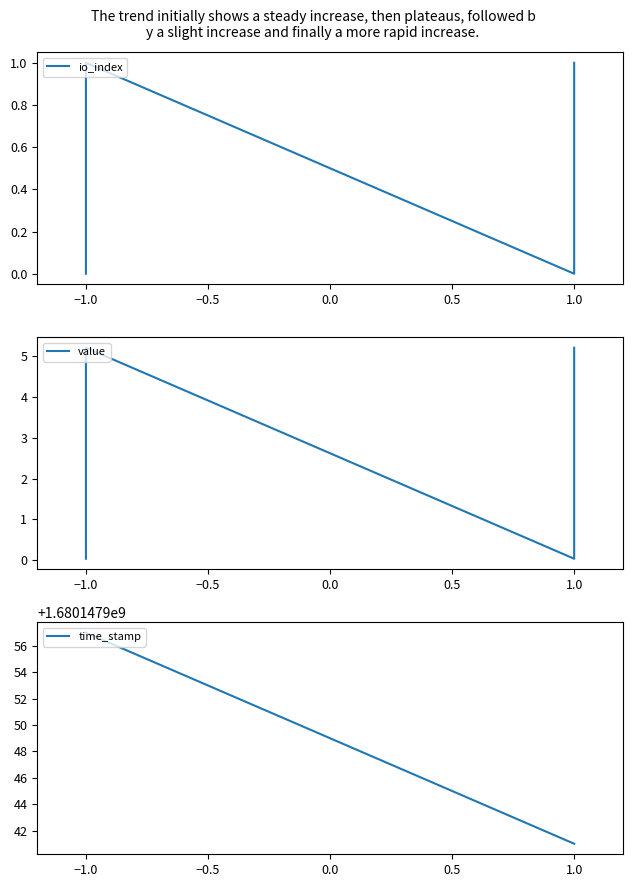

Reading left to right, transcribe all the data shown in this chart.

io_index: 0.0	1.0	0.0	1.0
value: 0.0	5.2	0.0	5.2
time_stamp: 1680147957.0	1680147957.0	1680147941.0	1680147941.0